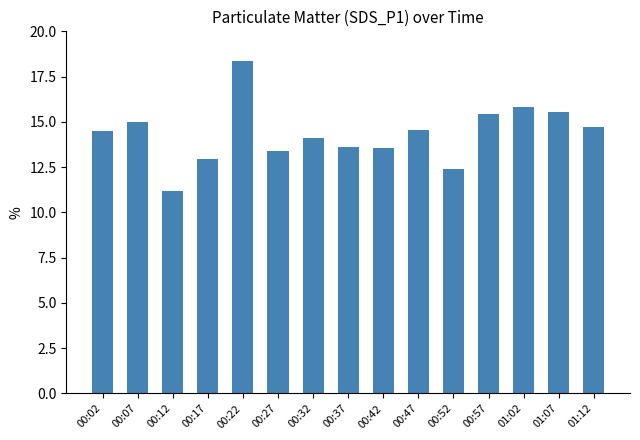

What is the sum of the values at 00:27 and 01:07?

28.9